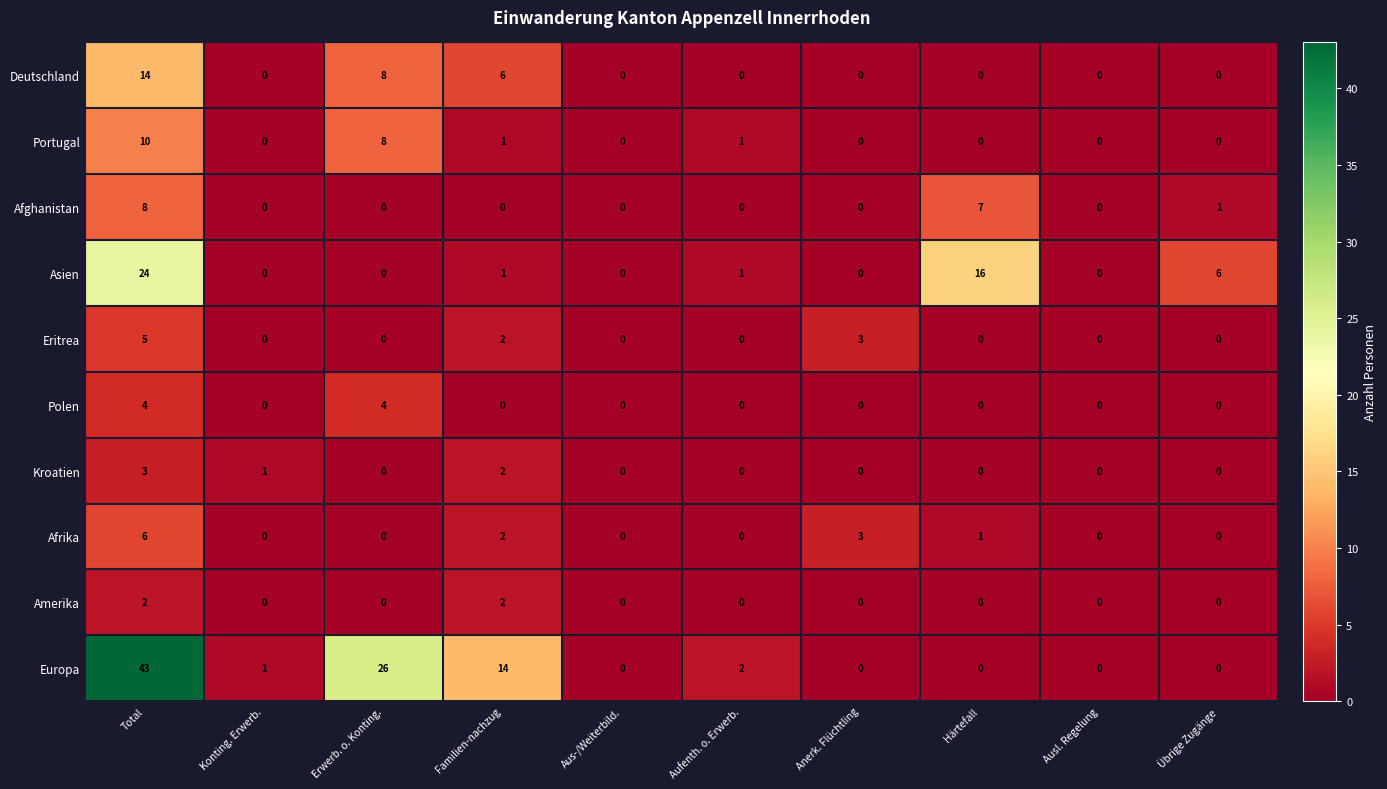

True or false: Afghanistan has a value of 0 at Erwerb. o. Konting..

True